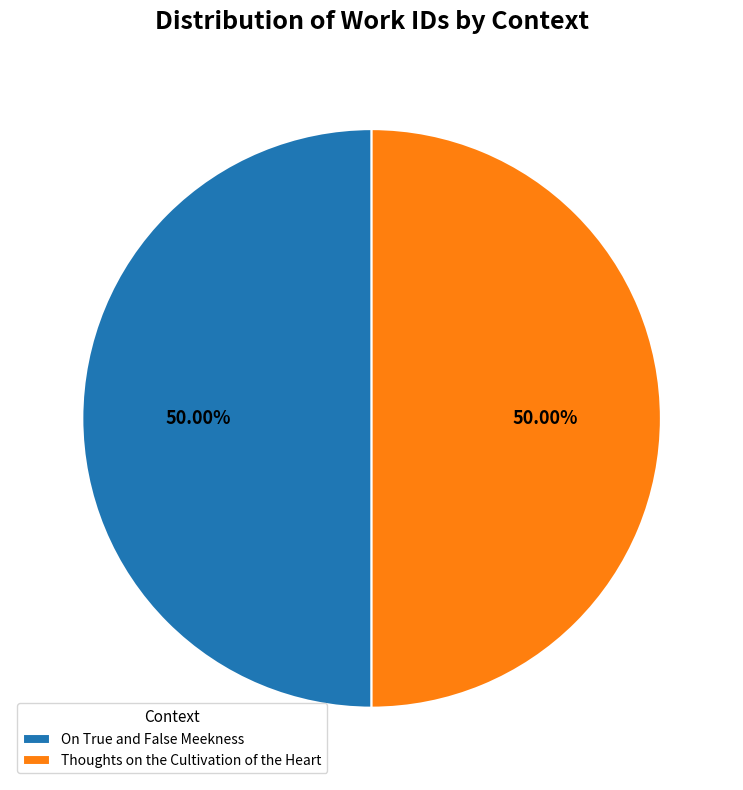

To the nearest percent, what portion does On True and False Meekness represent?

50%